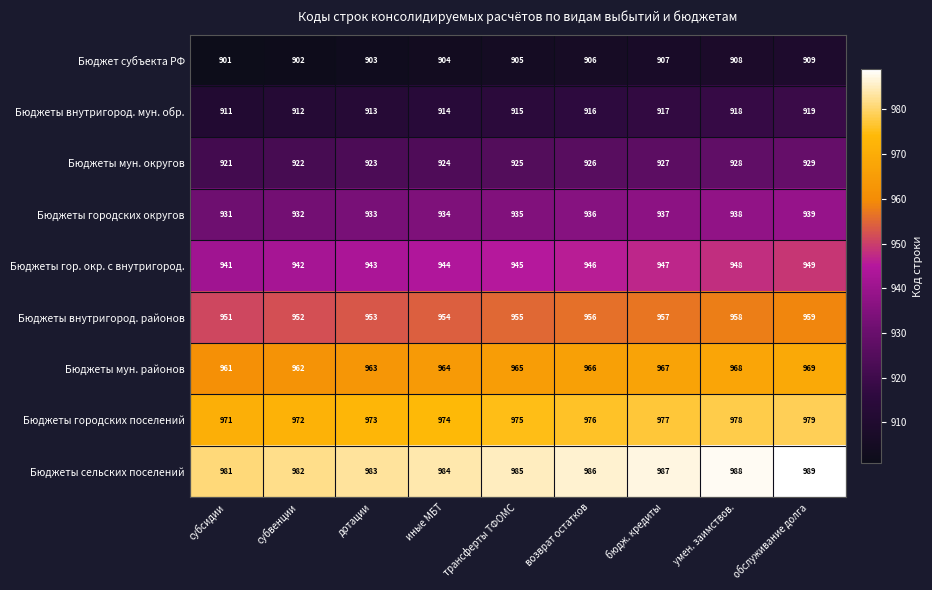

The value of Бюджеты городских поселений at дотации is 405. True or false?

False